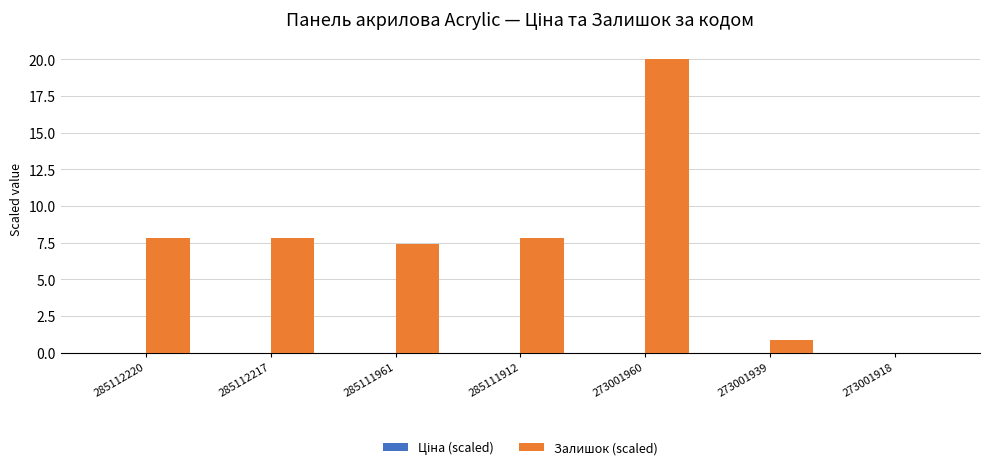

What is the sum of all values?

51.7